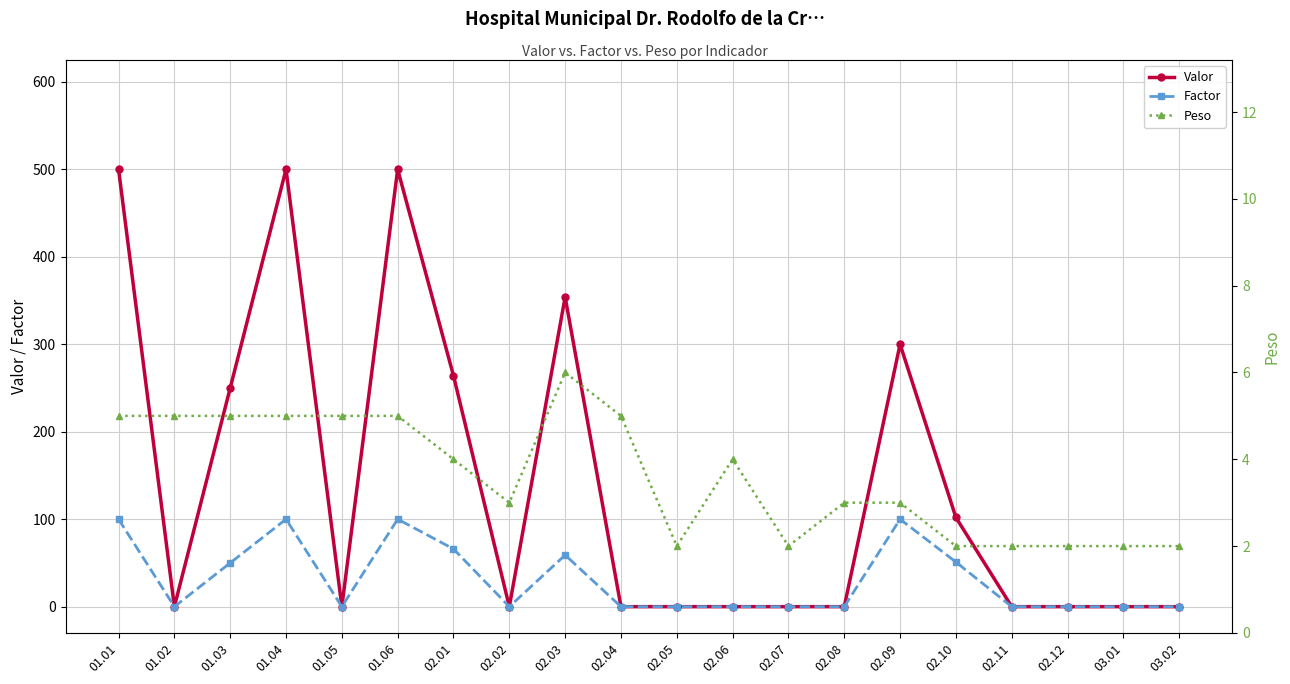

True or false: Peso has more than 0 points higher than both neighbors.

True